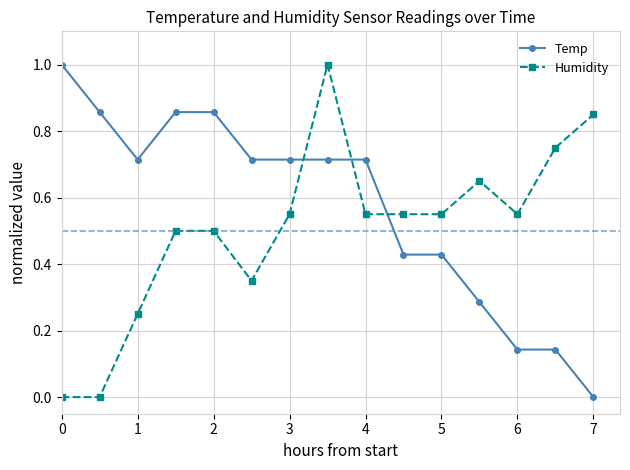

Does the chart have visible grid lines?

Yes